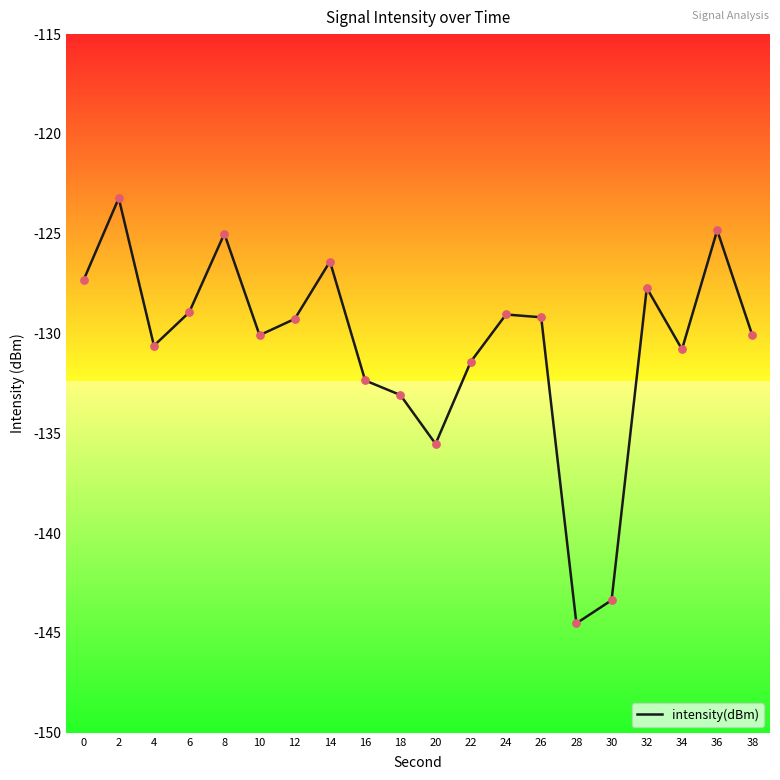

What is the change in value from 28 to 34?

+13.7